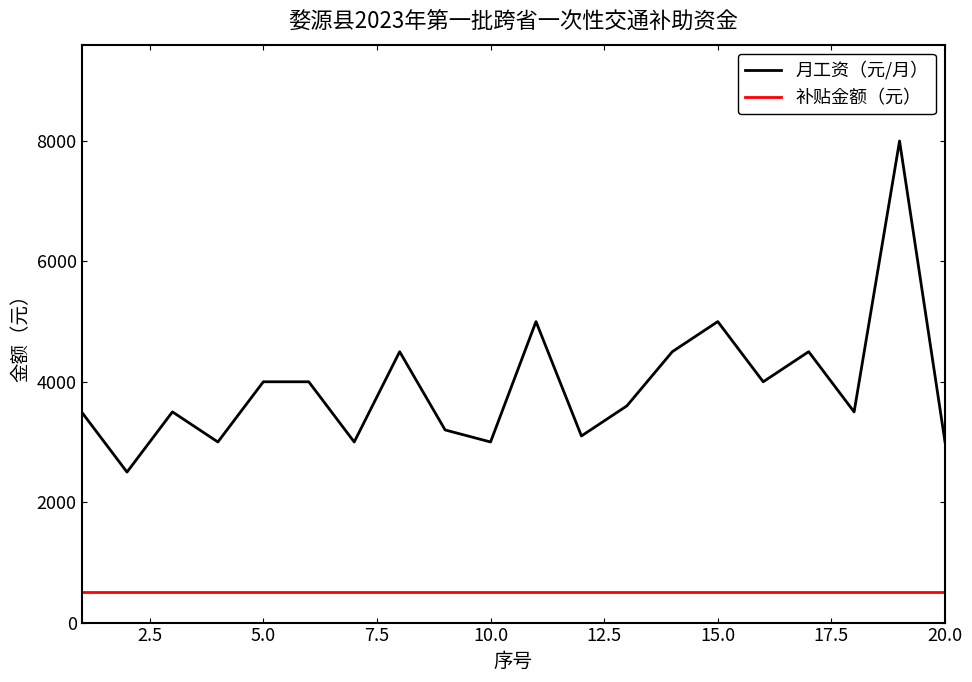

Which series has the largest total across all categories?

月工资（元/月）